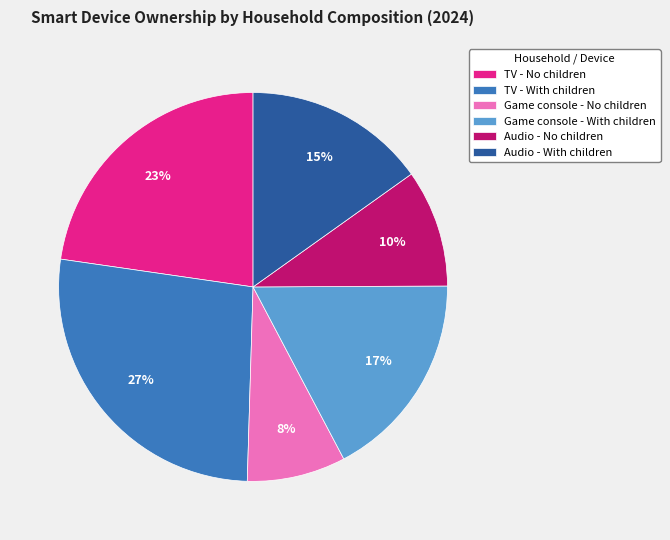

How many segments does this pie chart have?

6